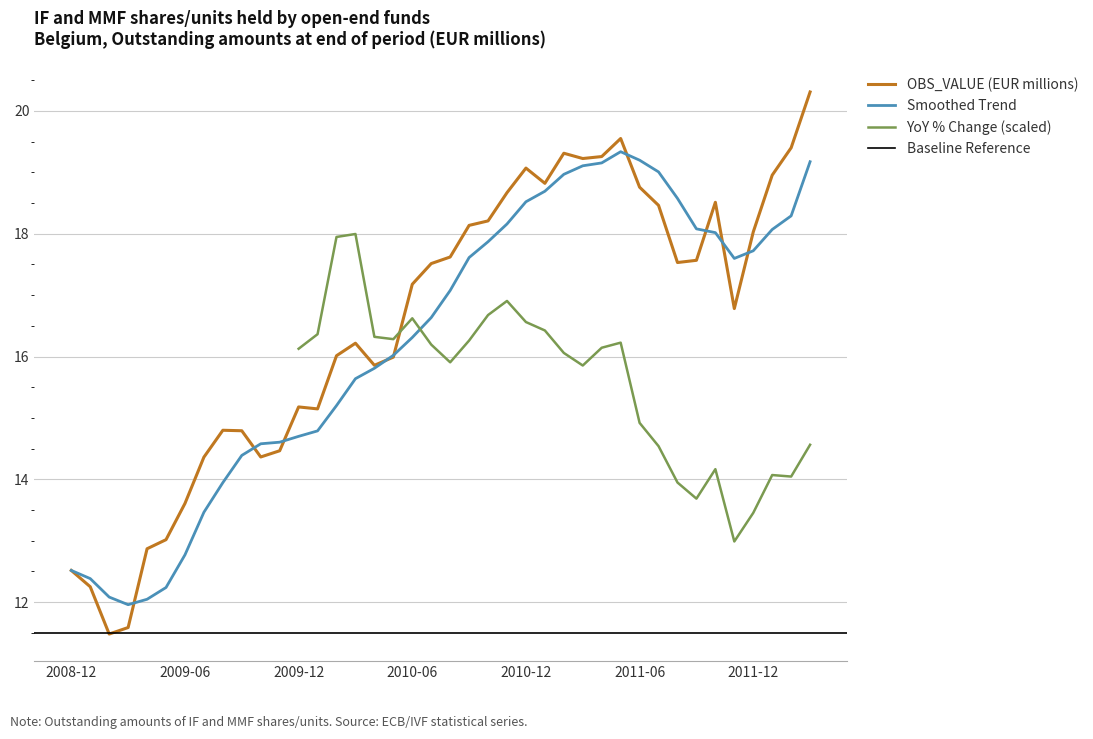

What is the value of the 1st point from the left?

12.5